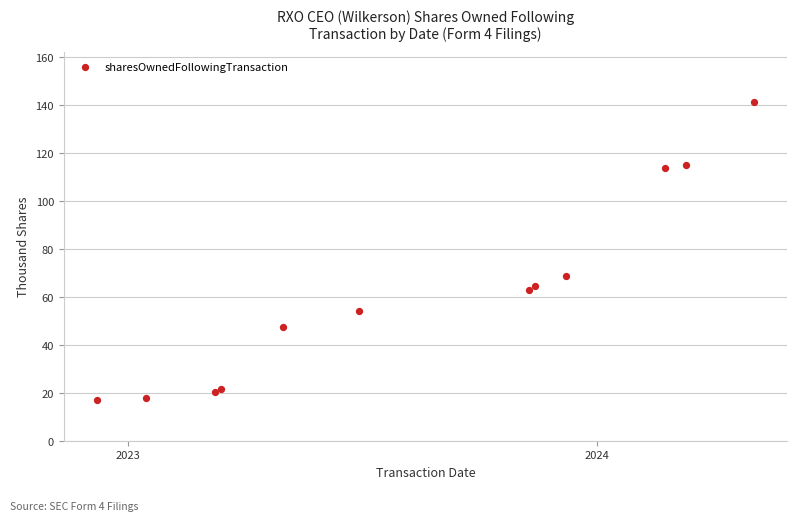

What Y value in the scatter plot is closest to 78?

68.8